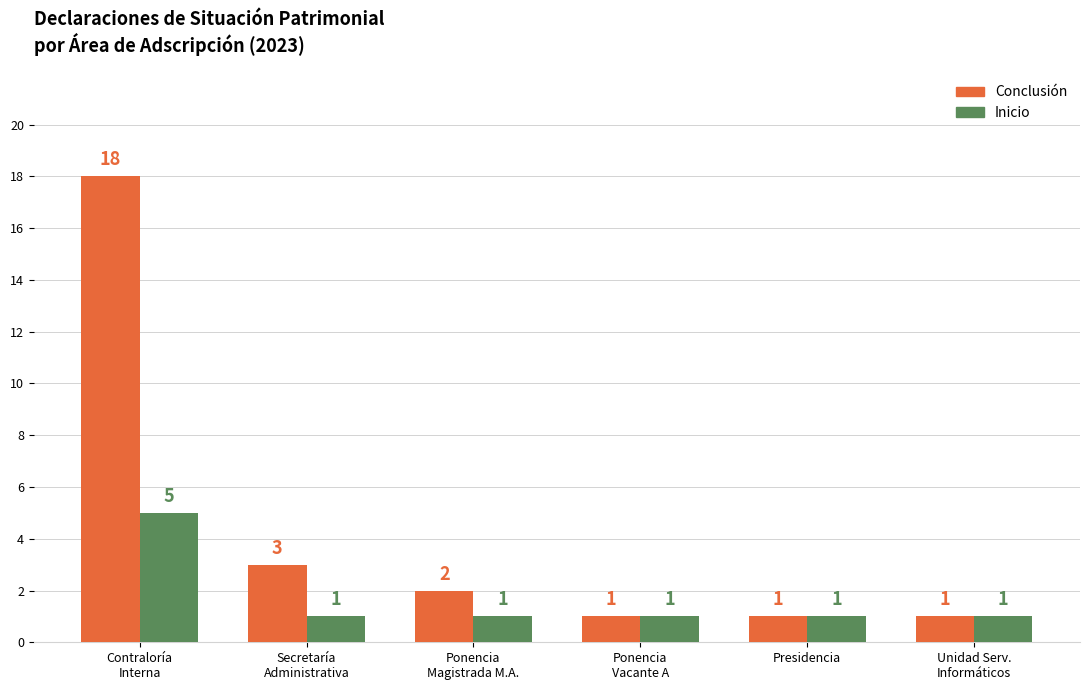

What is the sum of all Conclusión values?

26